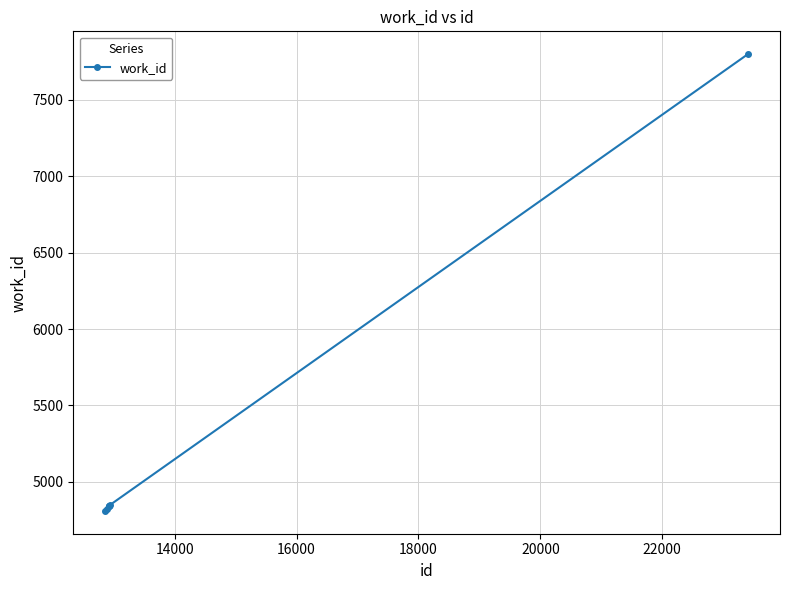

What is the sum of all values?

36807